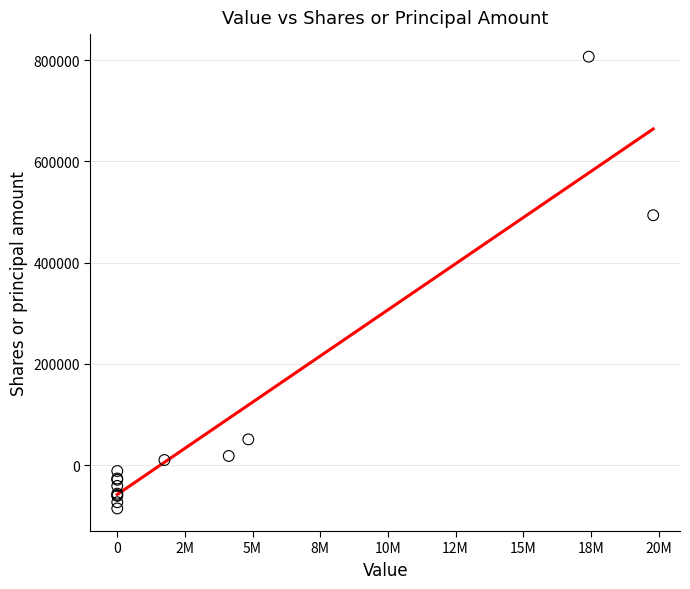

What Y value in the scatter plot is closest to 360676?

493709